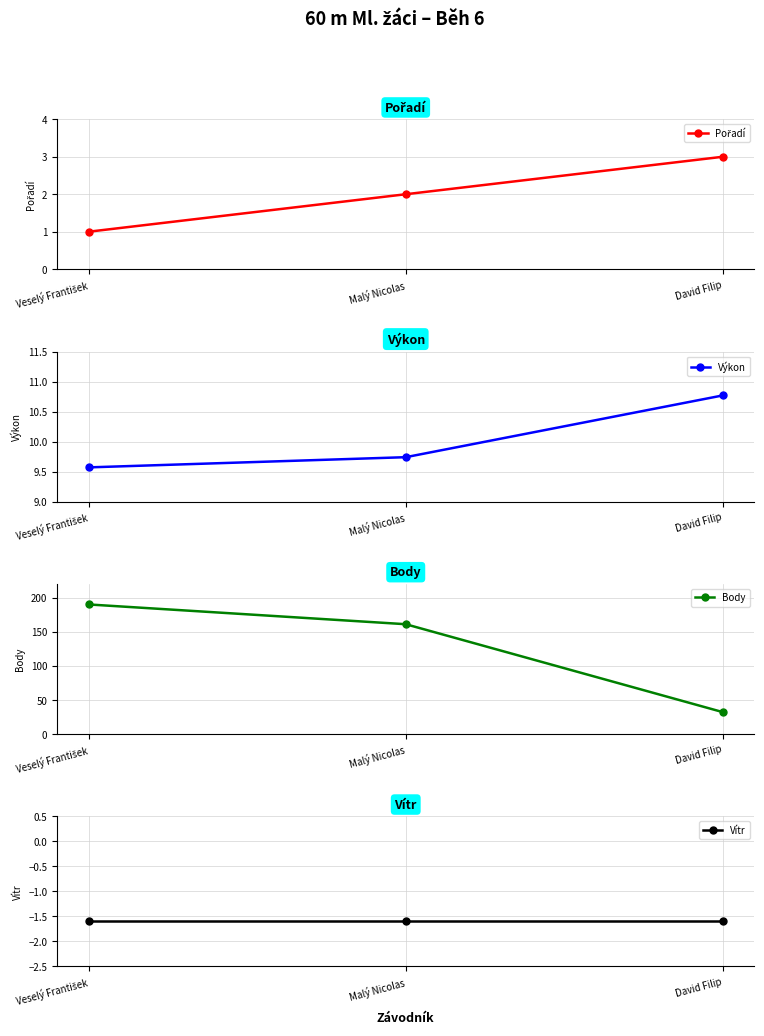

At which label is Vítr closest to -1?

Veselý František